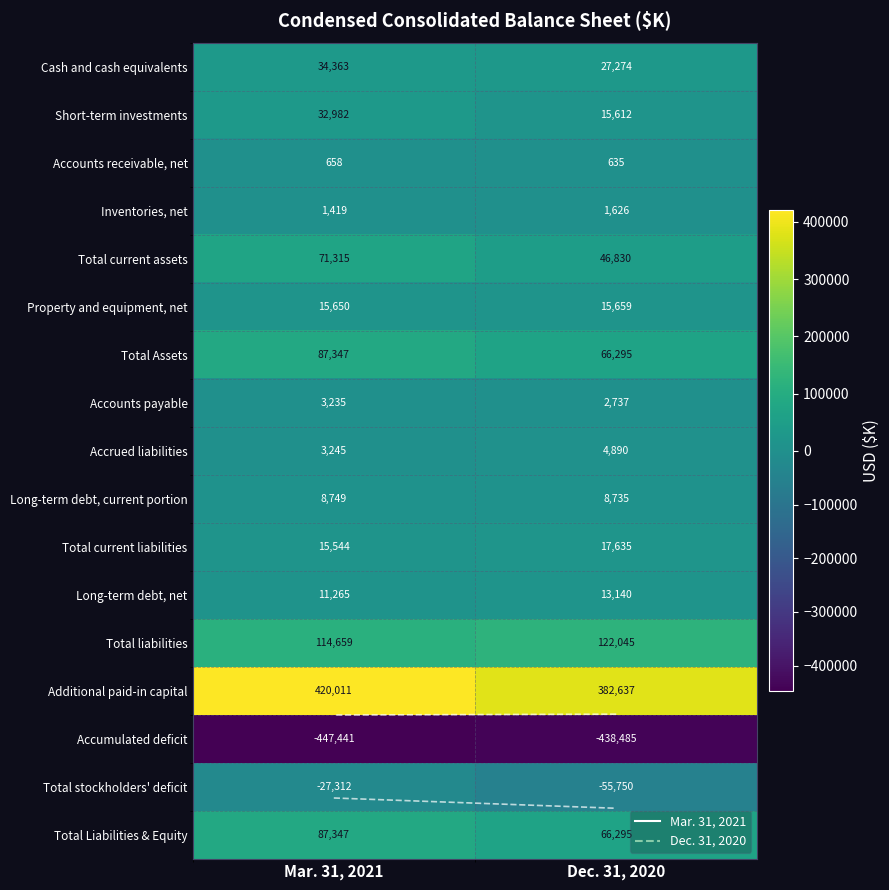

What is the spread (max minus min) of values at Mar. 31, 2021?

867452